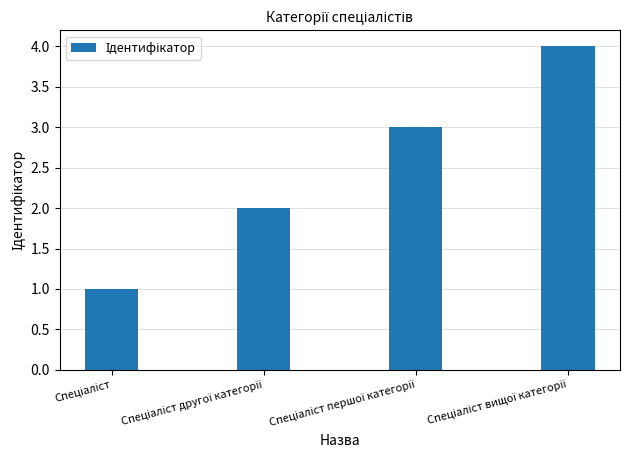

What is the maximum value shown in the chart?

4